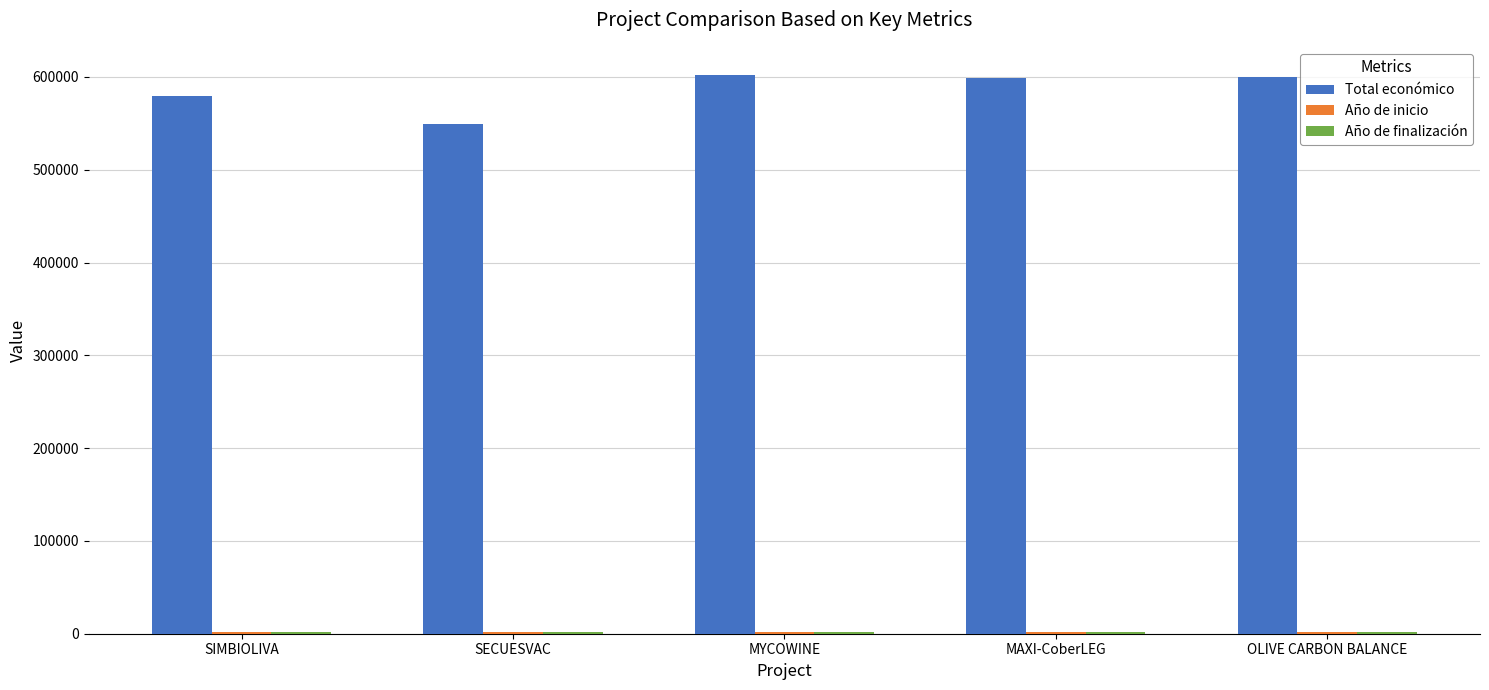

What is the greatest value displayed?

602295.4